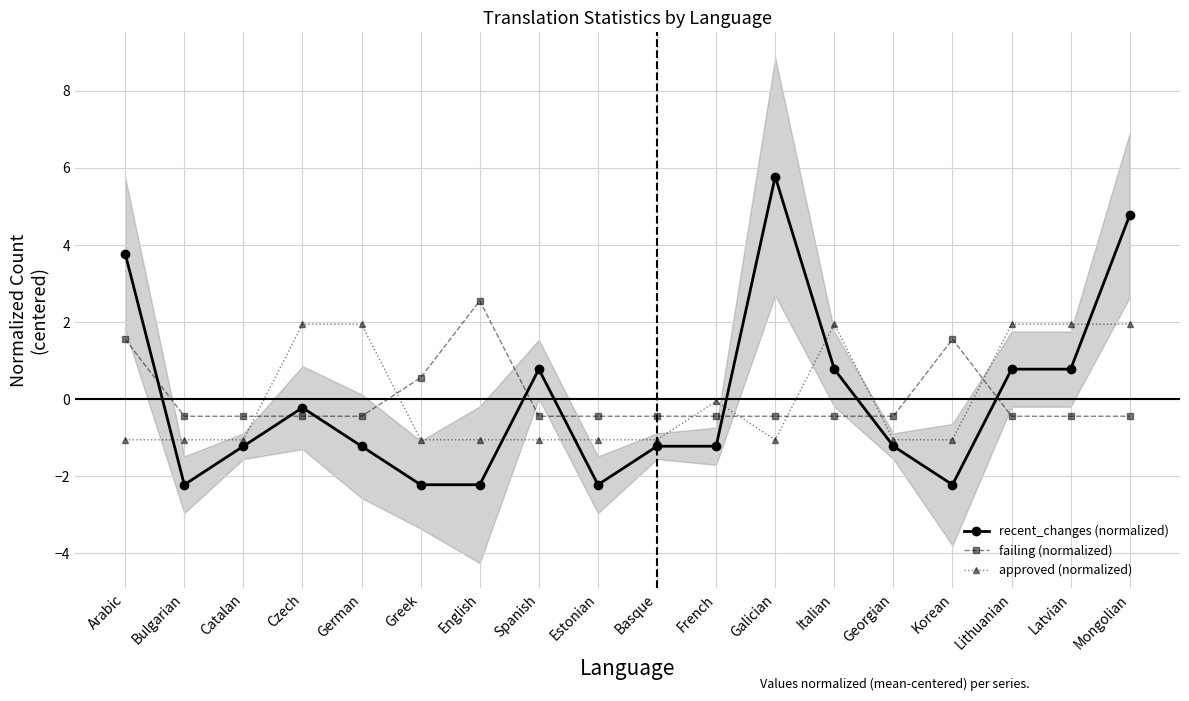

Between Latvian and Mongolian, which series saw the biggest shift?

recent_changes (normalized)